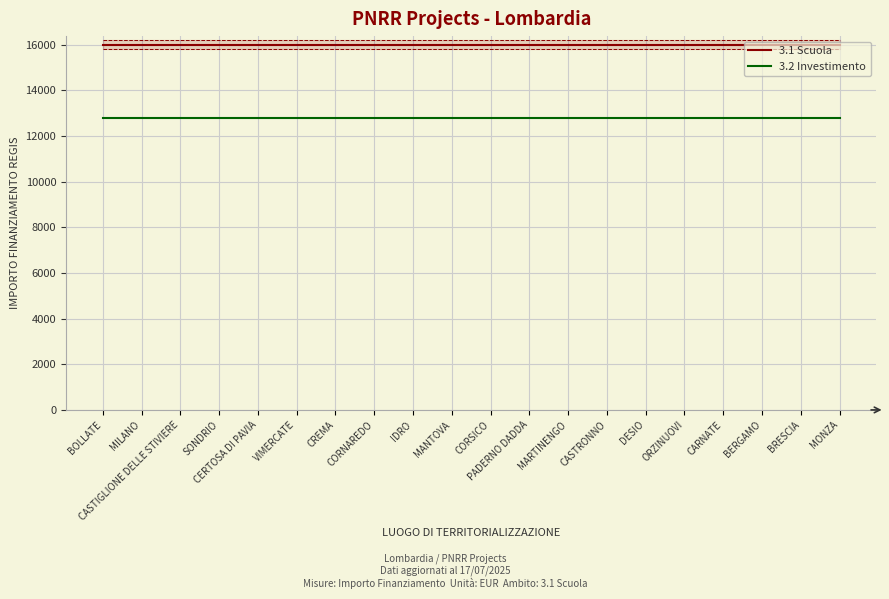

Reading left to right, what are all the values shown in this chart?

3.1 Scuola: BOLLATE=16000	MILANO=16000	CASTIGLIONE DELLE STIVIERE=16000	SONDRIO=16000	CERTOSA DI PAVIA=16000	VIMERCATE=16000	CREMA=16000	CORNAREDO=16000	IDRO=16000	MANTOVA=16000	CORSICO=16000	PADERNO DADDA=16000	MARTINENGO=16000	CASTRONNO=16000	DESIO=16000	ORZINUOVI=16000	CARNATE=16000	BERGAMO=16000	BRESCIA=16000	MONZA=16000
3.2 Investimento: BOLLATE=12800	MILANO=12800	CASTIGLIONE DELLE STIVIERE=12800	SONDRIO=12800	CERTOSA DI PAVIA=12800	VIMERCATE=12800	CREMA=12800	CORNAREDO=12800	IDRO=12800	MANTOVA=12800	CORSICO=12800	PADERNO DADDA=12800	MARTINENGO=12800	CASTRONNO=12800	DESIO=12800	ORZINUOVI=12800	CARNATE=12800	BERGAMO=12800	BRESCIA=12800	MONZA=12800